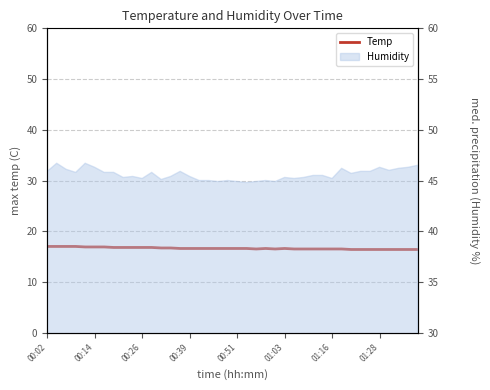

Where is the first local maximum?

23